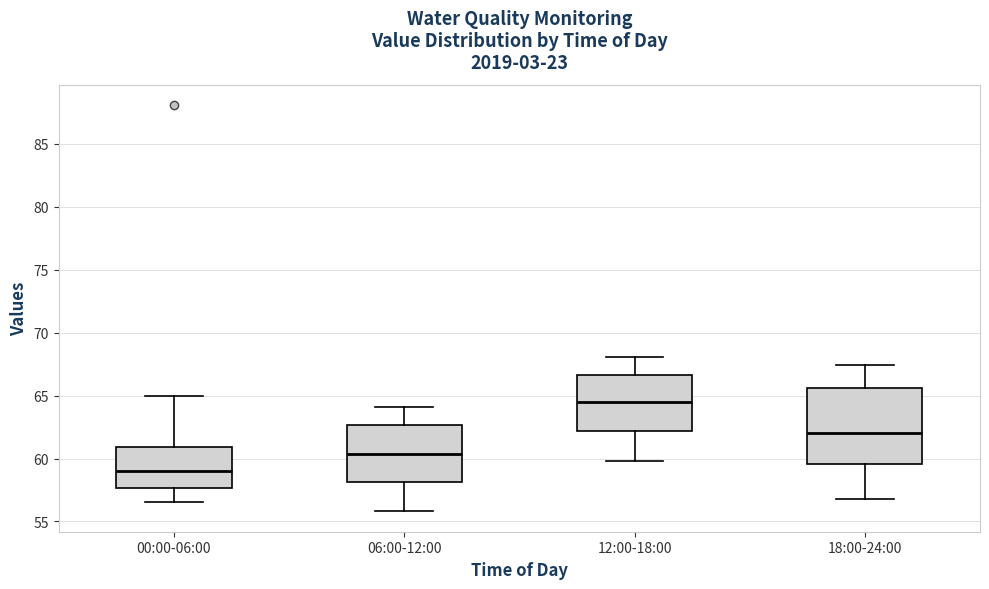

Which box is the tallest, from its lower edge to its upper edge?

18:00-24:00